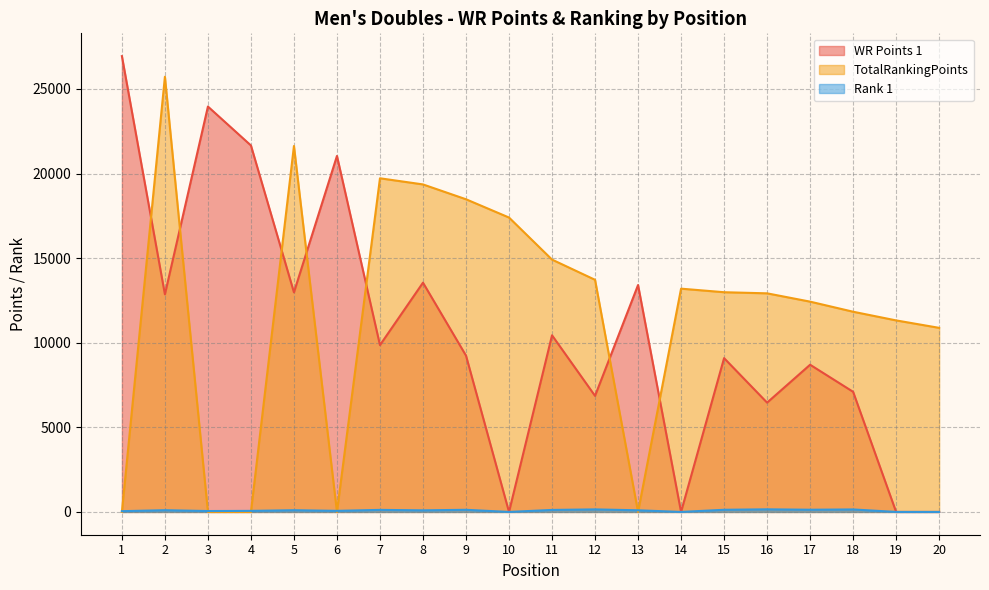

Is it true that TotalRankingPoints equals 27722 at 8?

False